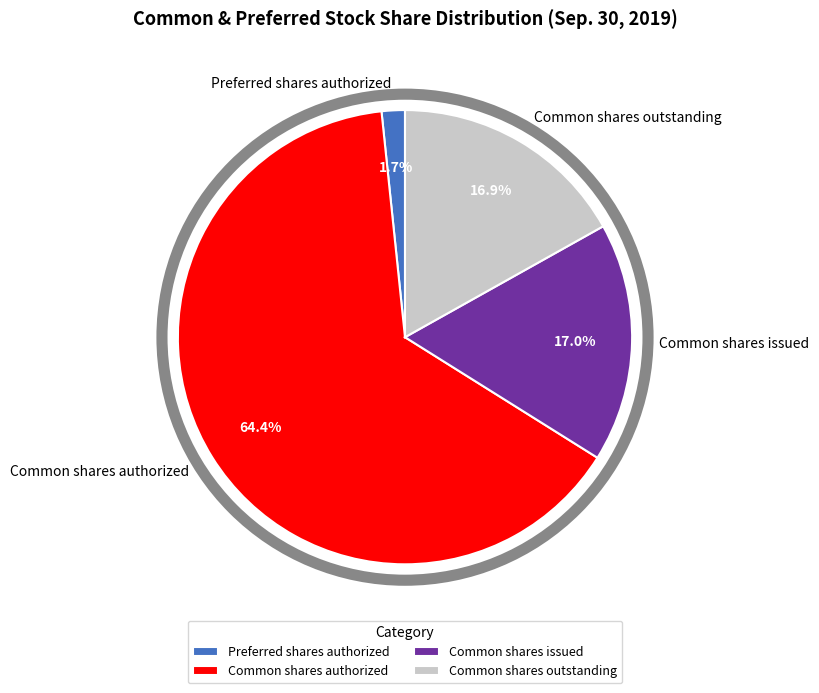

Is Common shares outstanding the majority of the pie?

No